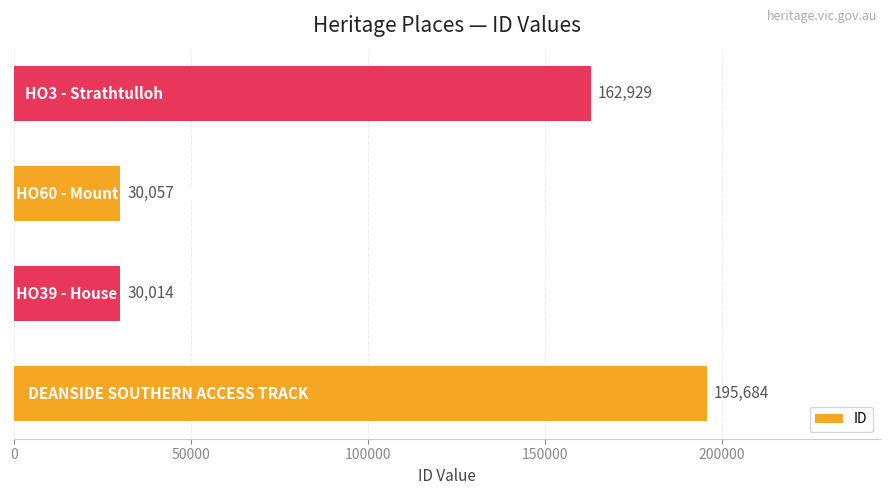

What is the minimum value shown in the chart?

30014